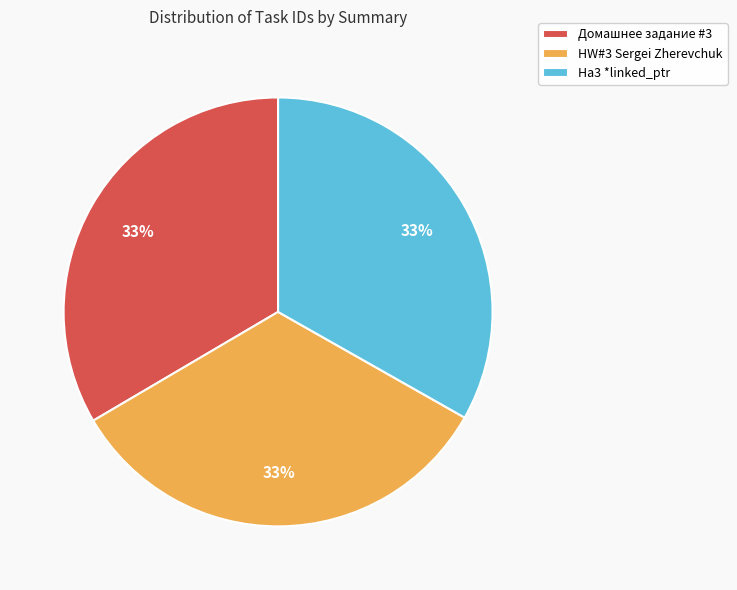

What is the ratio of the value at Ha3 *linked_ptr to the value at Домашнее задание #3?

1.0